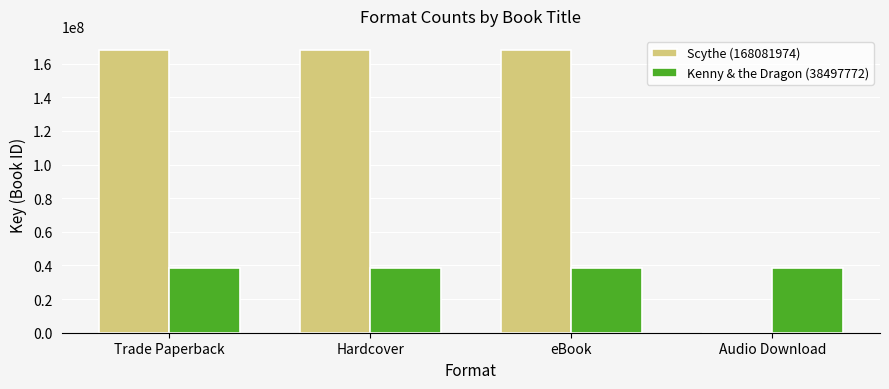

Is the value of Scythe (168081974) at Audio Download greater than the value of Kenny & the Dragon (38497772) at Audio Download?

No